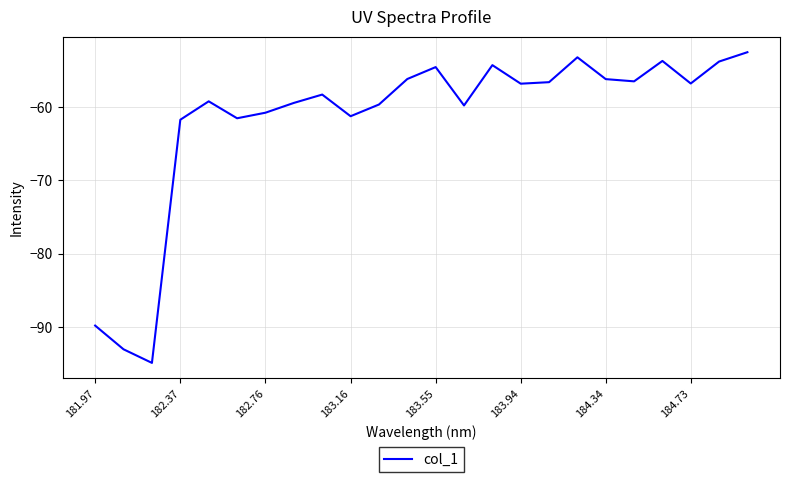

What is the smallest value displayed?

-94.9